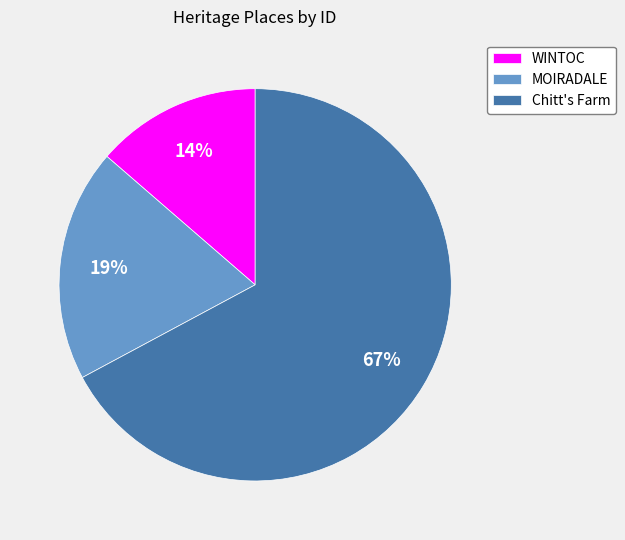

True or false: Chitt's Farm accounts for 67% of the total.

True